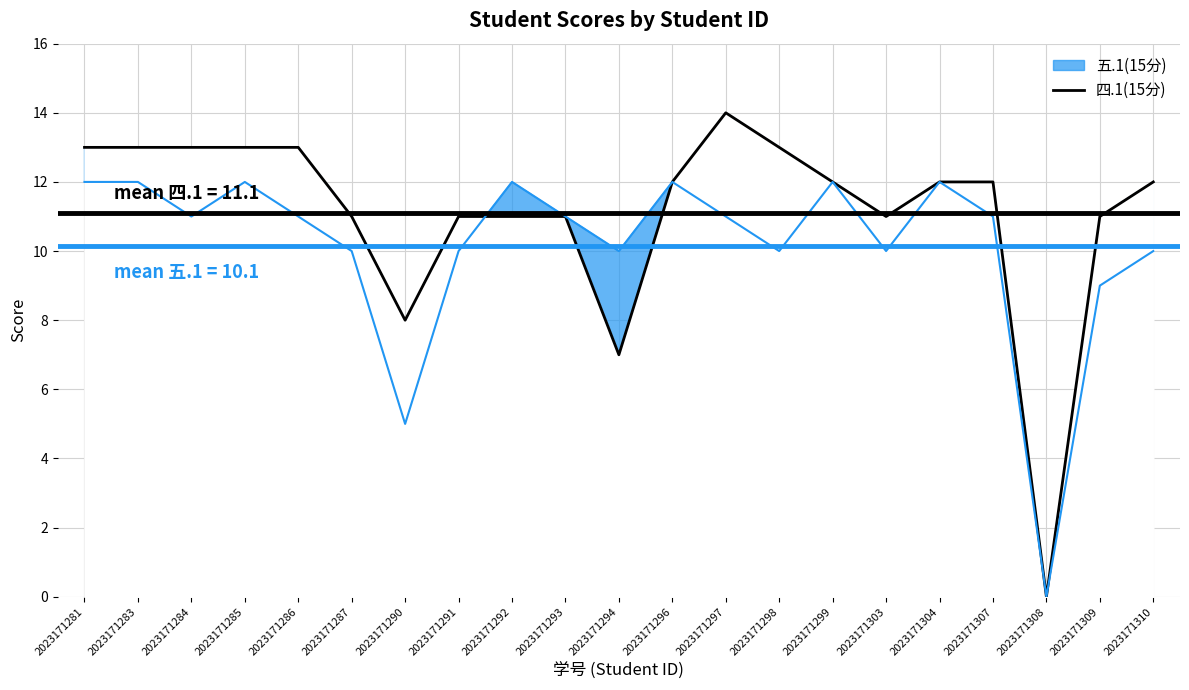

Read the value at 2023171284, to the nearest 10.

10